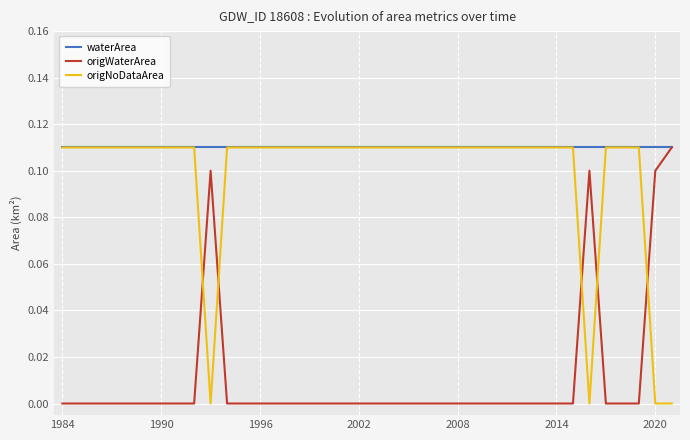

How many times do origNoDataArea and origWaterArea cross each other?

5